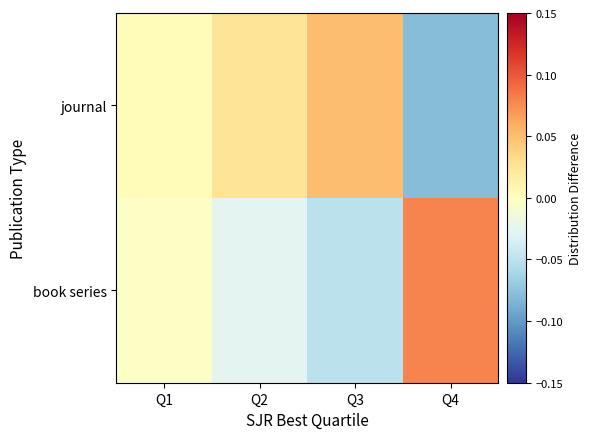

What is the spread (max minus min) of values at Q4?

0.2